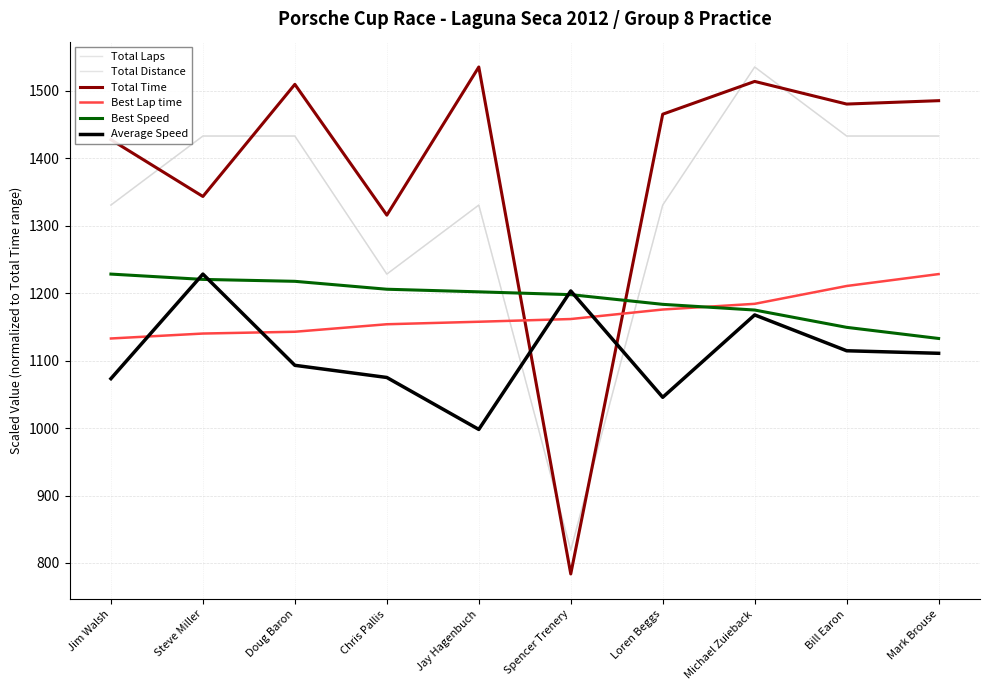

Which series changed the most between Doug Baron and Jay Hagenbuch?

Total Laps